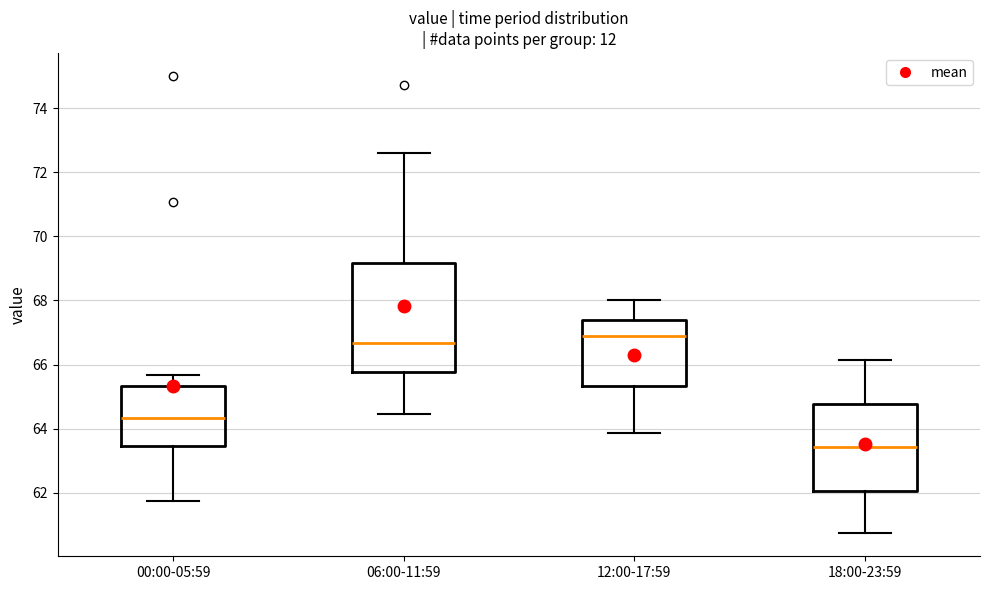

Where is the lower edge of the box for 18:00-23:59 on the y-axis? The values are not printed on the chart, so give them approximately, as read against the axis.

62.0